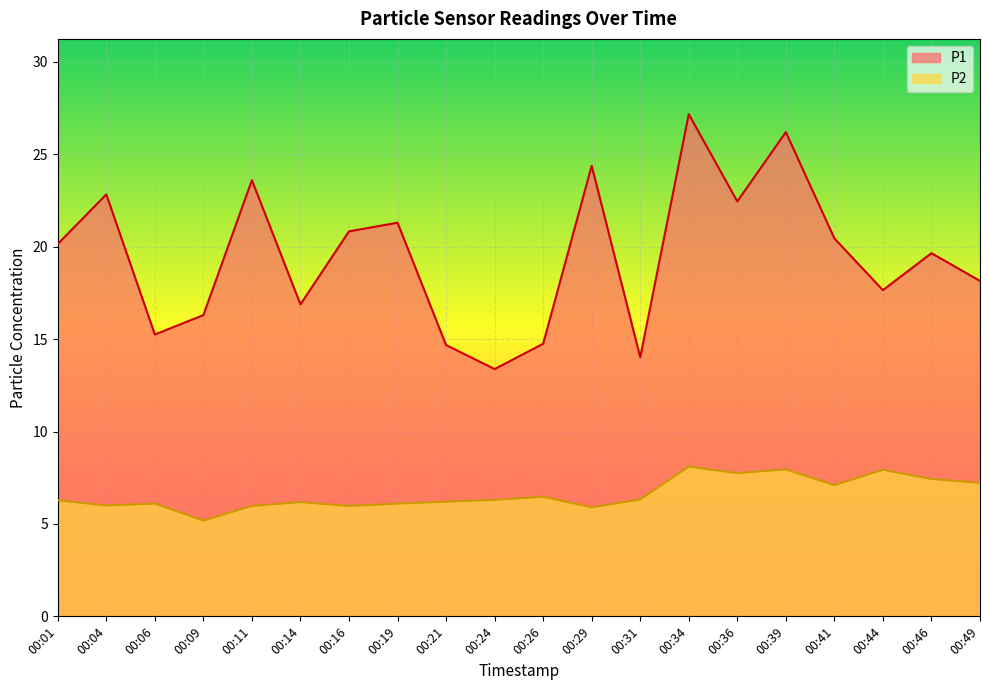

What is the value of the P2 point at the 7th from the left?

6.0